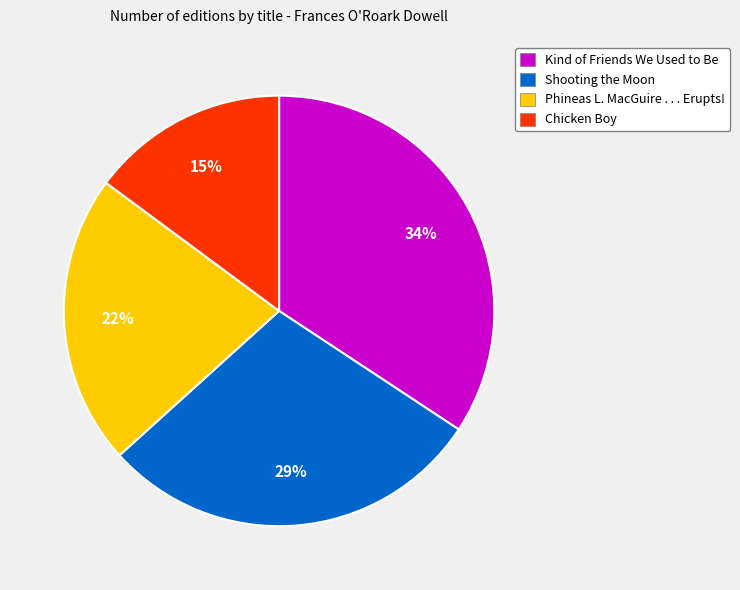

Approximately how many times larger is the value at Shooting the Moon compared to Phineas L. MacGuire . . . Erupts!?

1.3